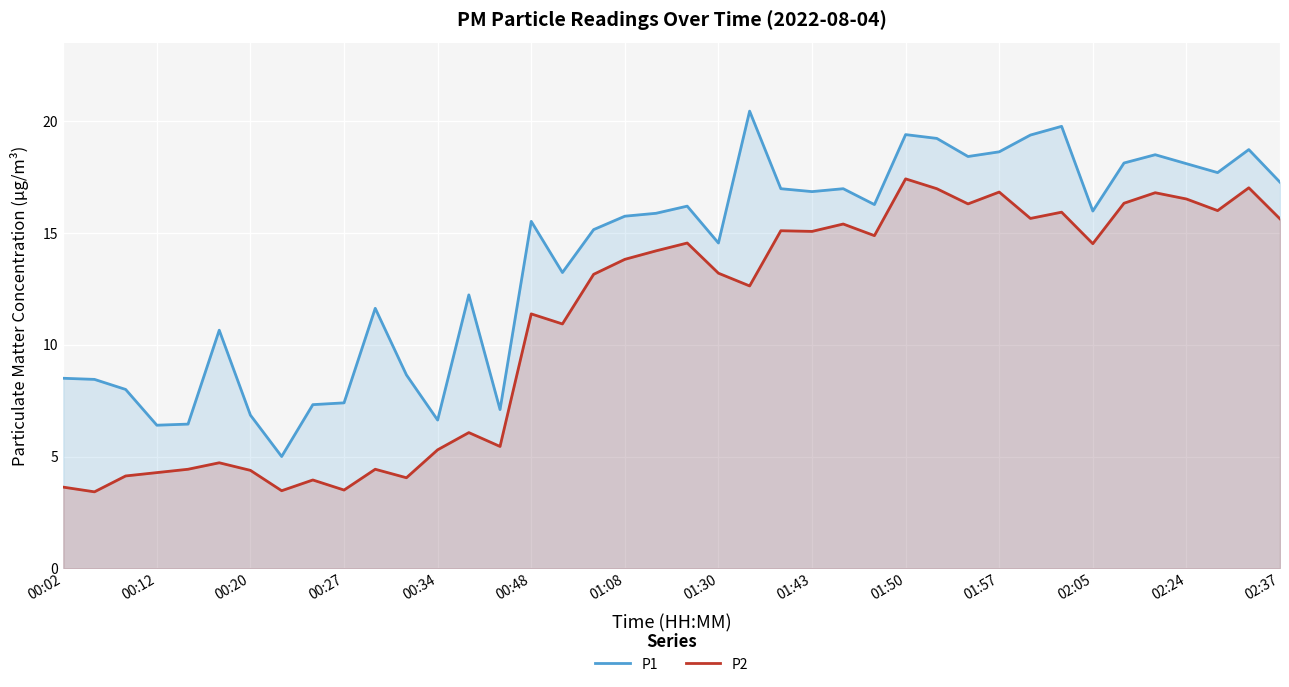

What is the difference between the maximum and minimum values in the P1 series?

15.4